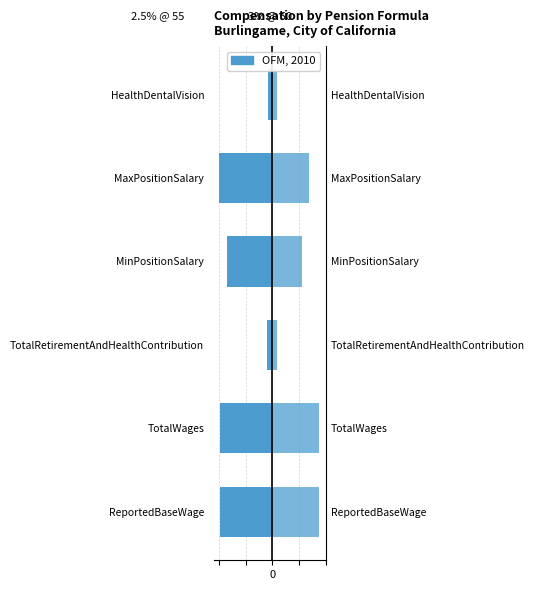

Rank the series by their maximum value, from lowest to highest.

2.5% @ 55, 3% @ 50